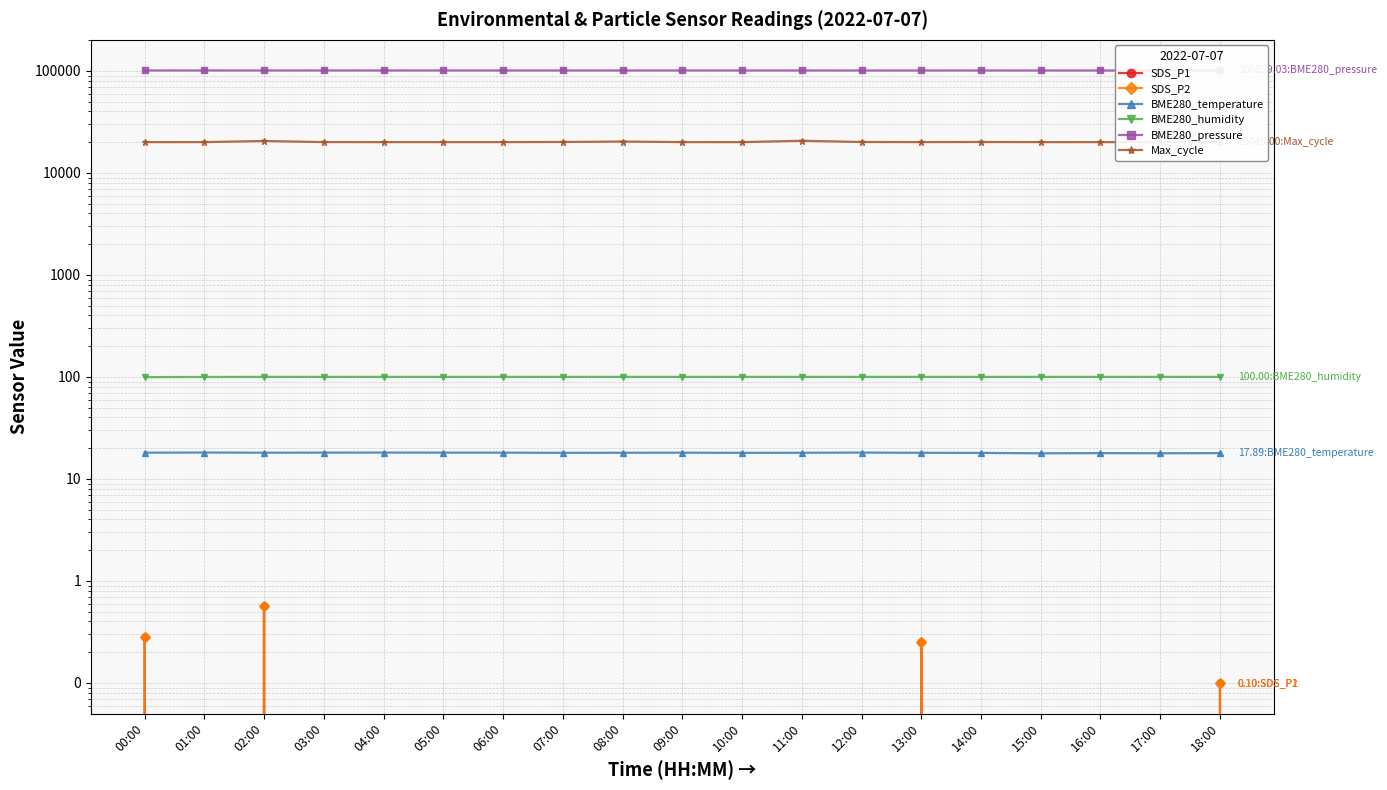

How many values in the BME280_pressure series are below 100899?

9